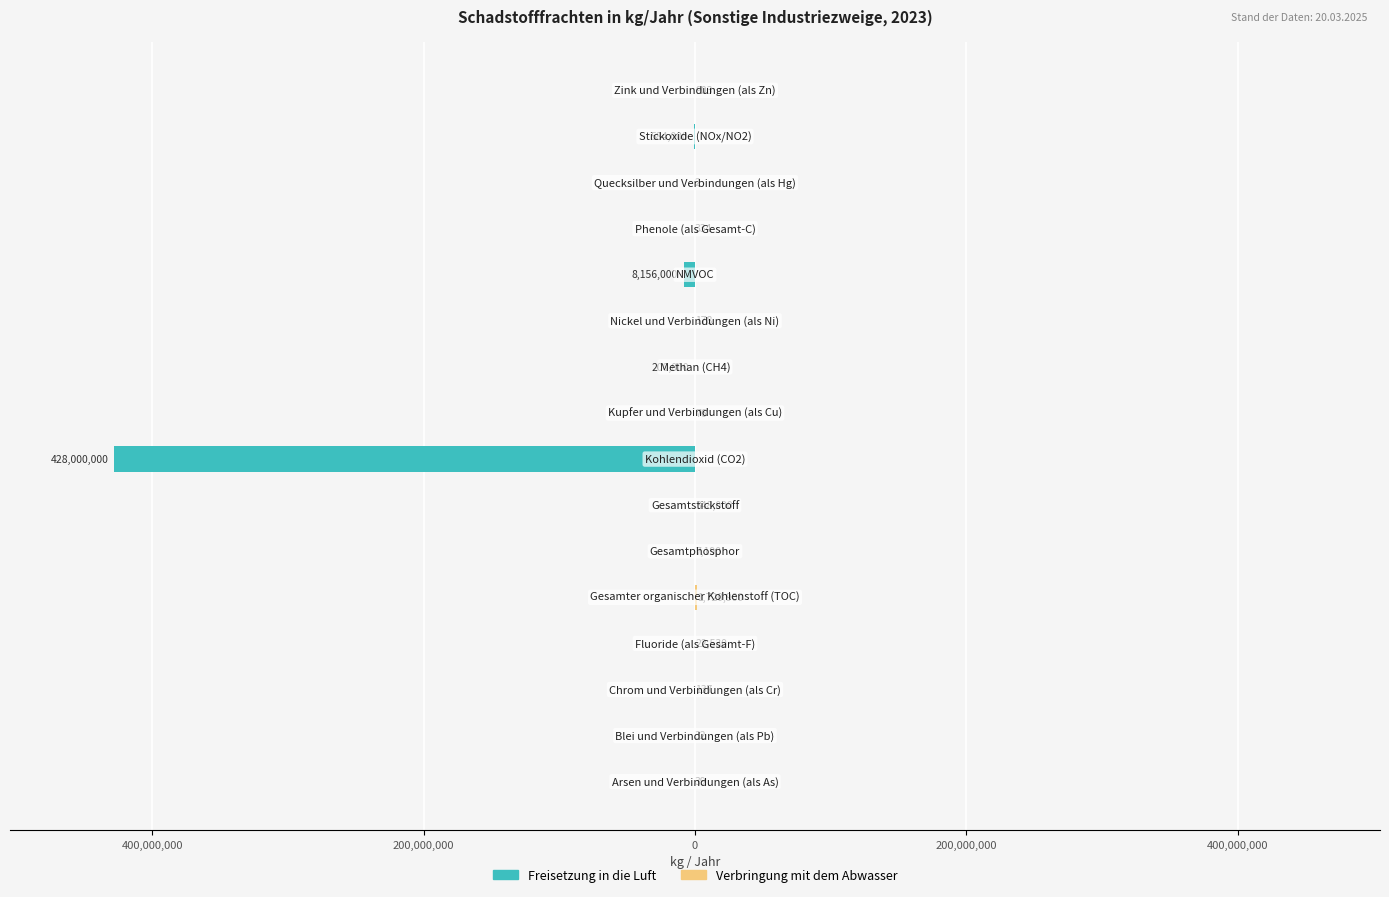

What are all the series names shown in the legend?

Freisetzung in die Luft, Verbringung mit dem Abwasser